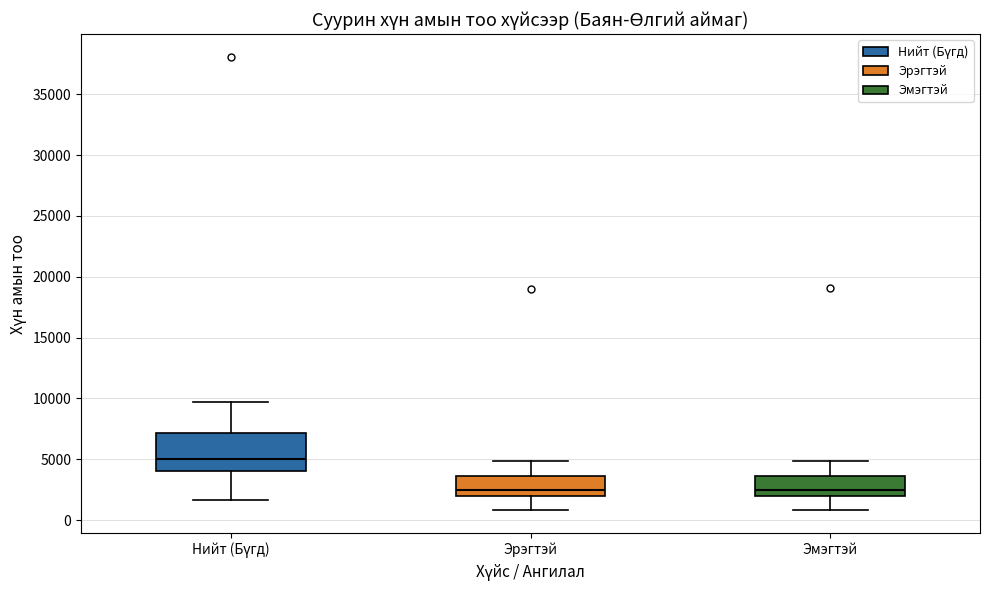

Reading left to right, read every box against the y-axis: the position of its median line, the range the box covers, and the ends of its whiskers. The values are not printed on the chart, so give them approximately, as read against the axis.

Нийт (Бүгд): median 5000, box 4000 to 7000, whiskers 1500 to 9500
Эрэгтэй: median 2500, box 2000 to 3500, whiskers 1000 to 5000
Эмэгтэй: median 2500, box 2000 to 3500, whiskers 1000 to 5000